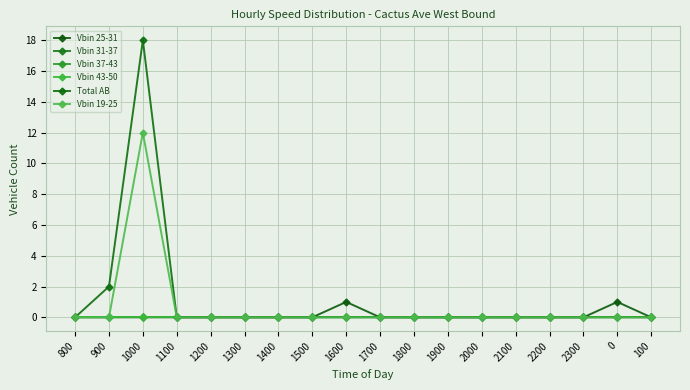

Between 1100 and 1200, which series saw the biggest shift?

Vbin 25-31